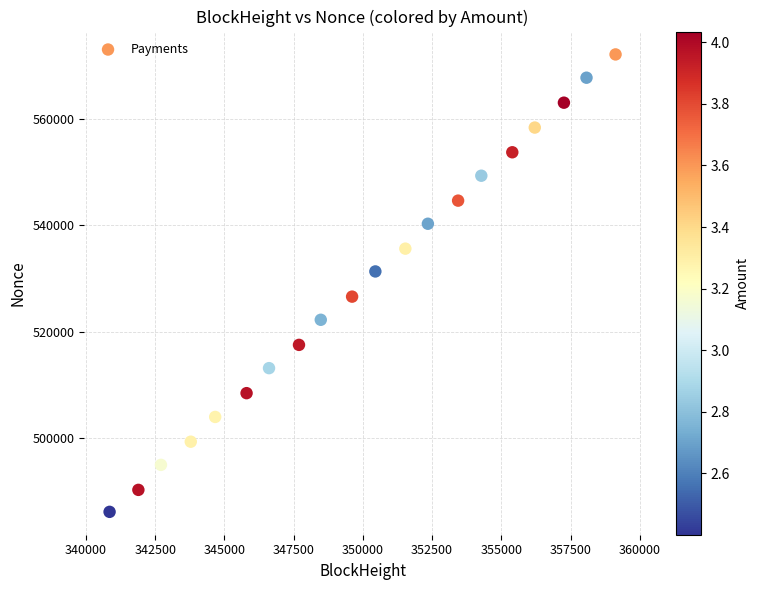

What is the range of Y values (max minus min)?

85875